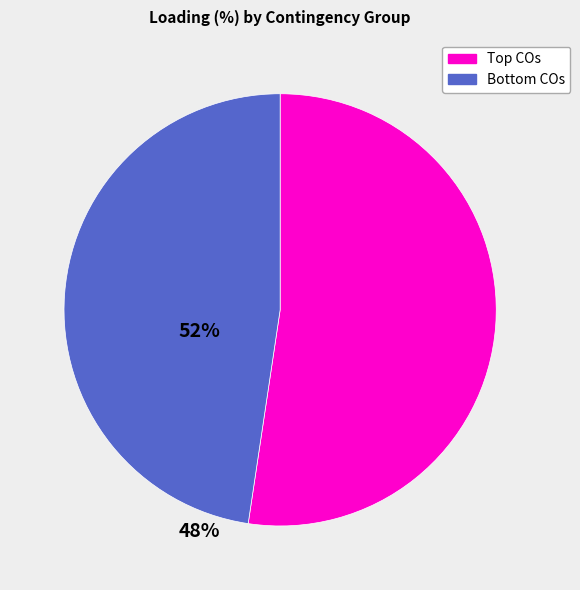

Does any single category account for the majority?

Yes